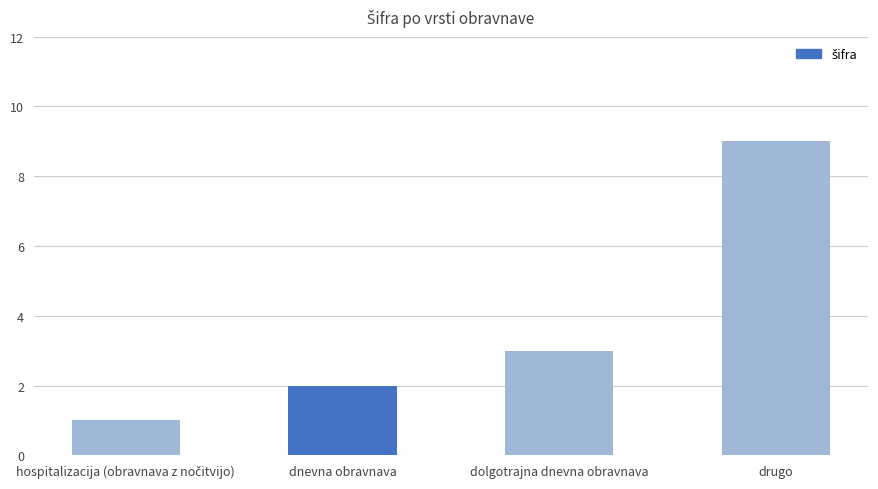

Between dolgotrajna dnevna obravnava and dnevna obravnava, which is larger?

dolgotrajna dnevna obravnava